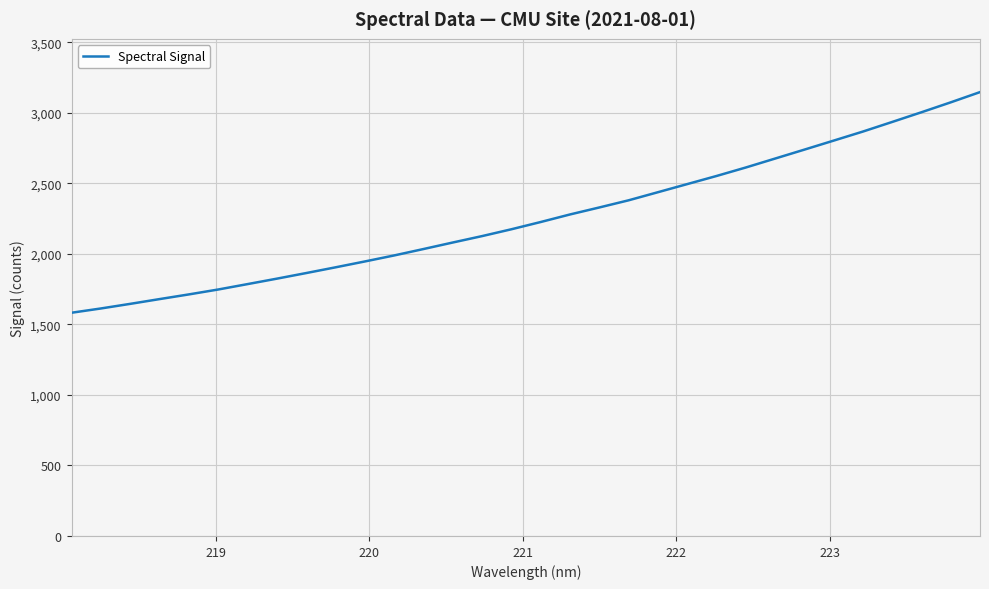

What is the difference between the maximum and minimum values?

1564.0